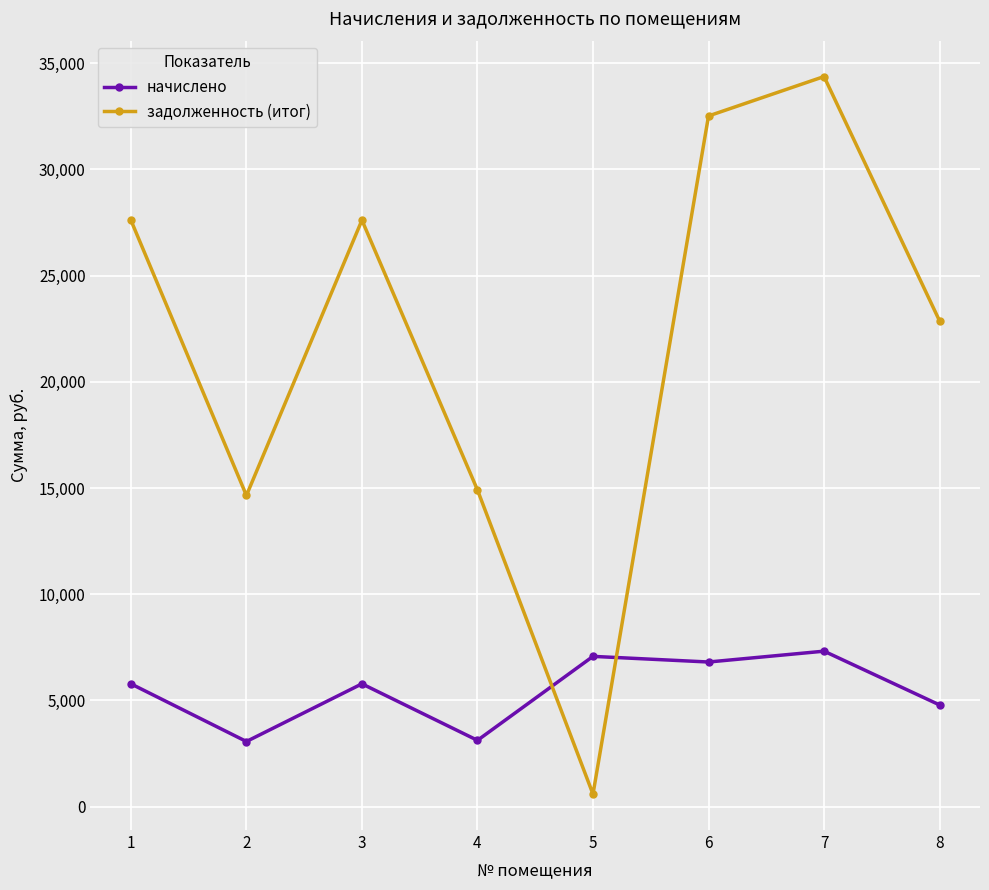

True or false: начислено has a value of 12981.2 at 7.

False